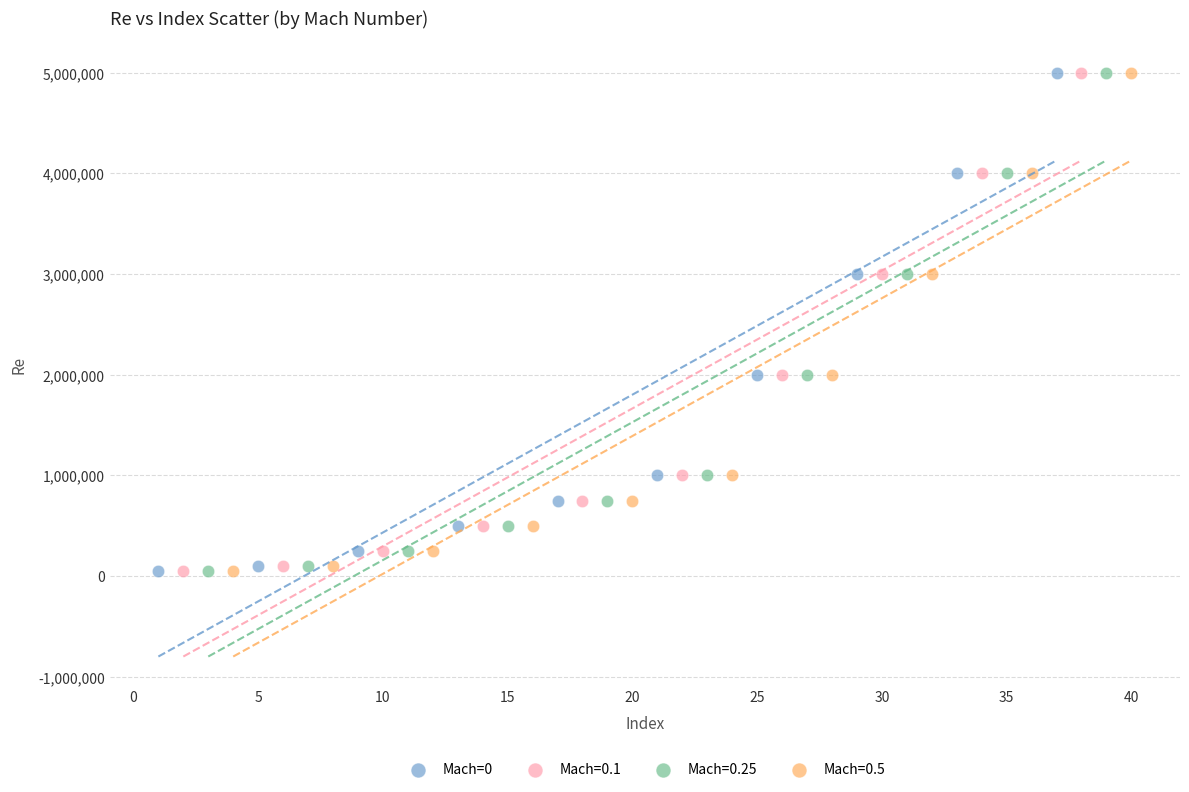

What are all the series names shown in the legend?

Mach=0, Mach=0.1, Mach=0.25, Mach=0.5